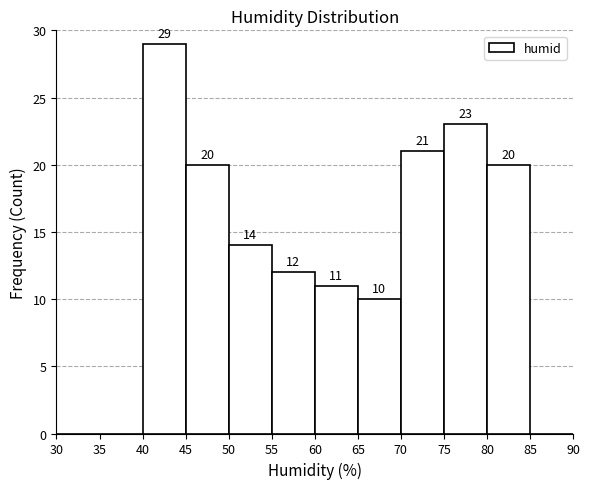

Over which range of the x-axis is the bar tallest?

40 to 45